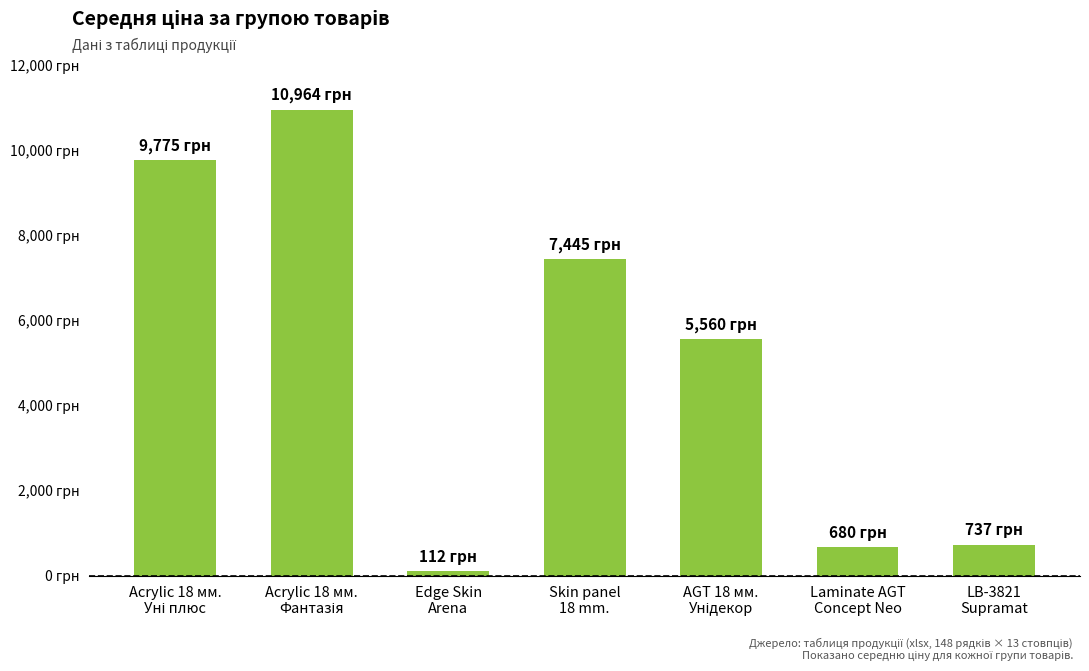

Does the chart contain any negative values?

No